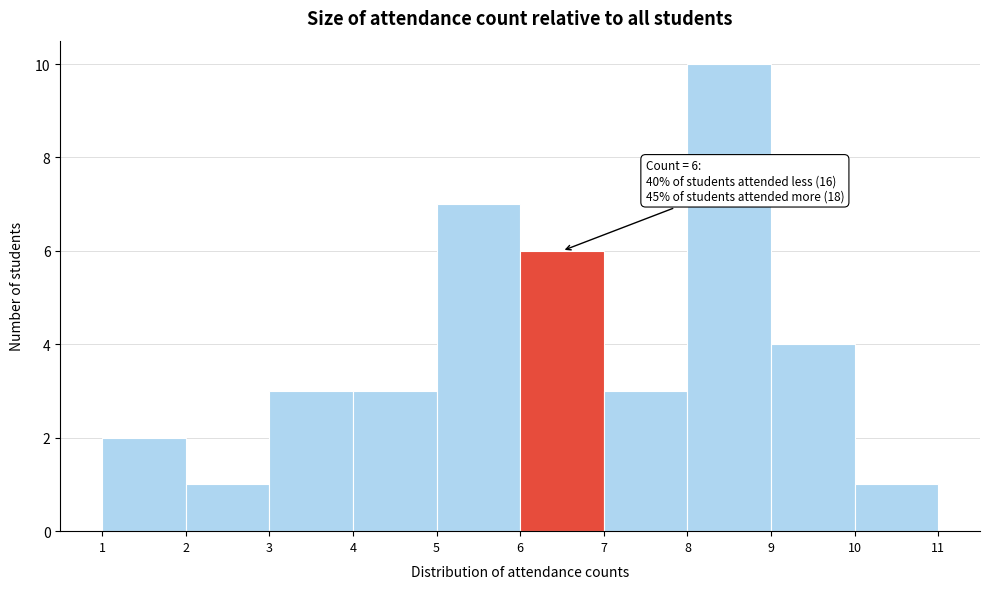

Over which range of the x-axis is the bar tallest?

8 to 9